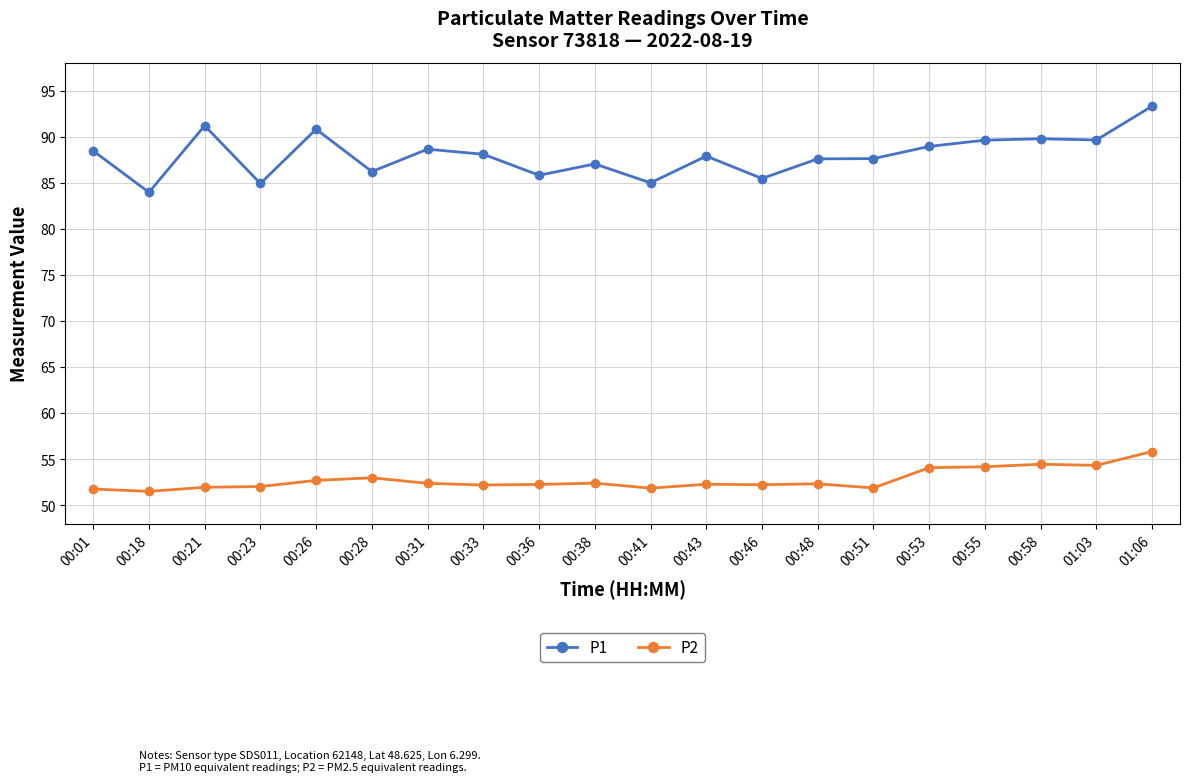

Is the value of P1 at 00:26 greater than the value of P2 at 01:03?

Yes